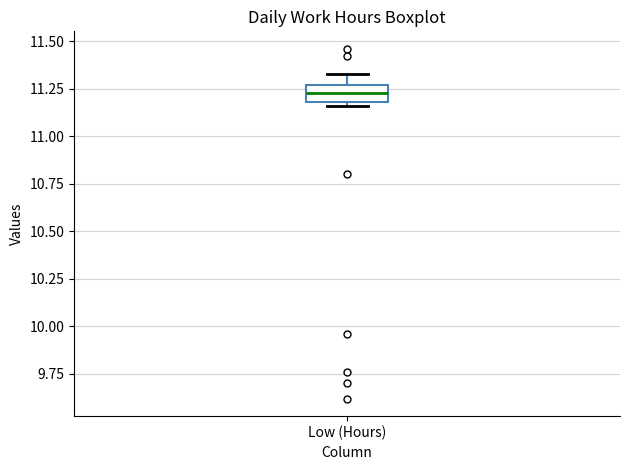

Read this box plot against the y-axis: the position of the median line, the range covered by the box, and the ends of both whiskers. The values are not printed on the chart, so give them approximately, as read against the axis.

median 11.25 (inside the box), box 11.20 to 11.25, whiskers 11.15 to 11.35